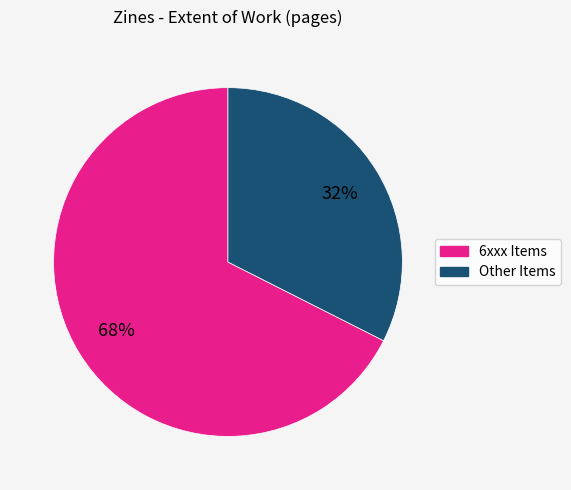

Is there any slice that represents more than half of the pie?

Yes